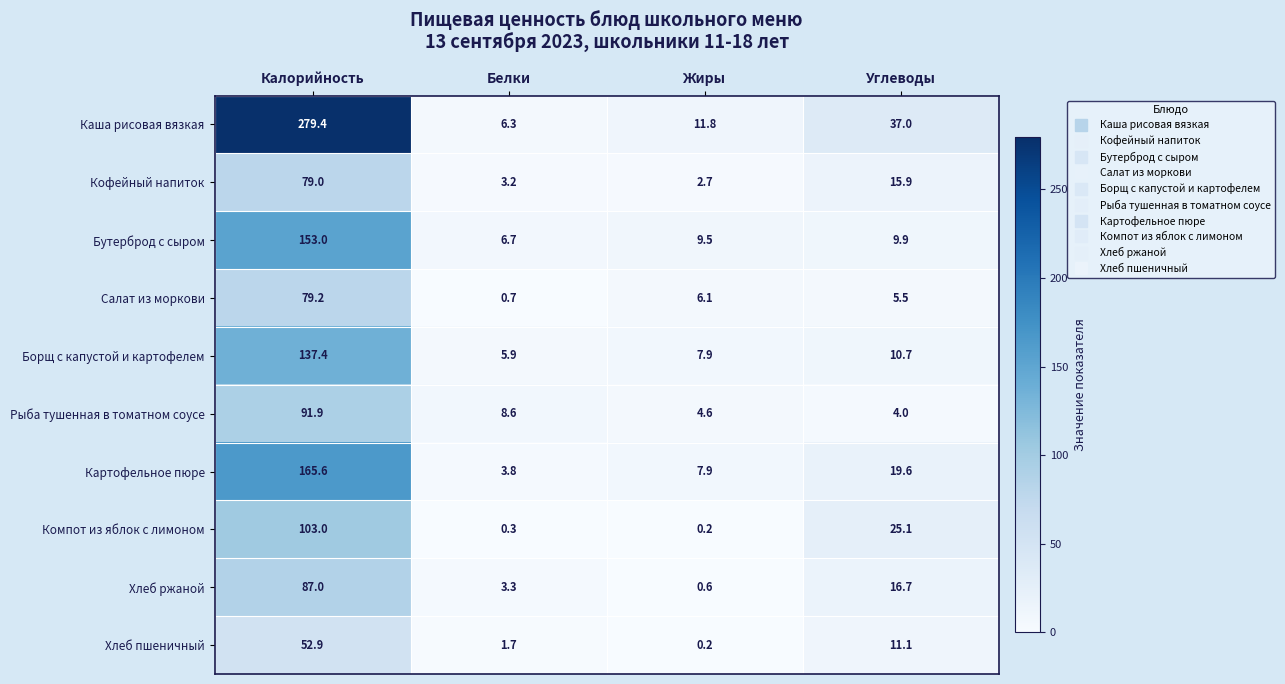

What is the smallest value displayed?

0.2